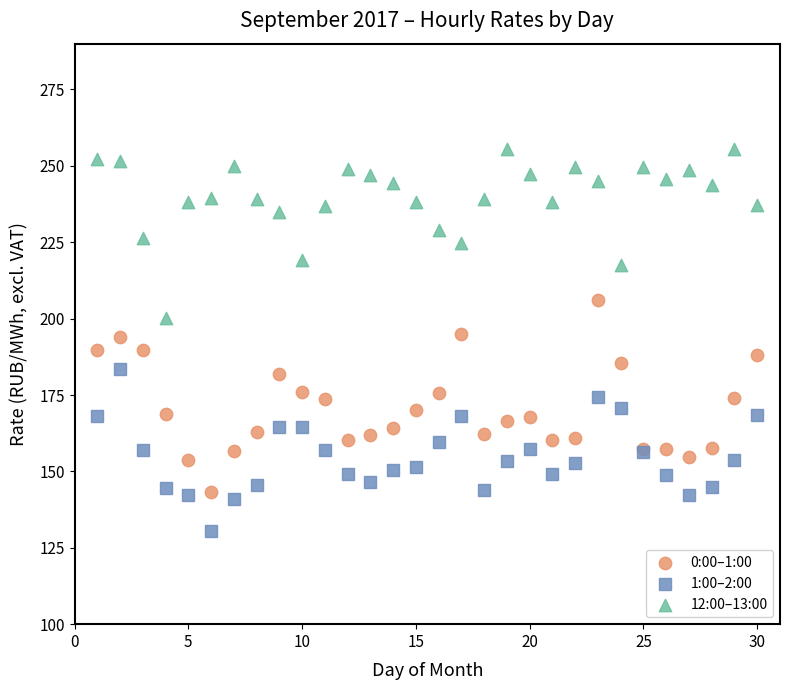

What is the X range (max minus min) for the scatter plot?

29.0